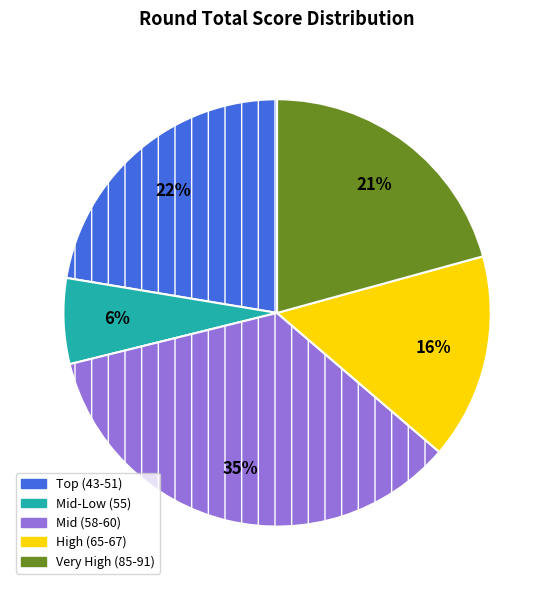

To the nearest percent, what is the average slice percentage?

20%